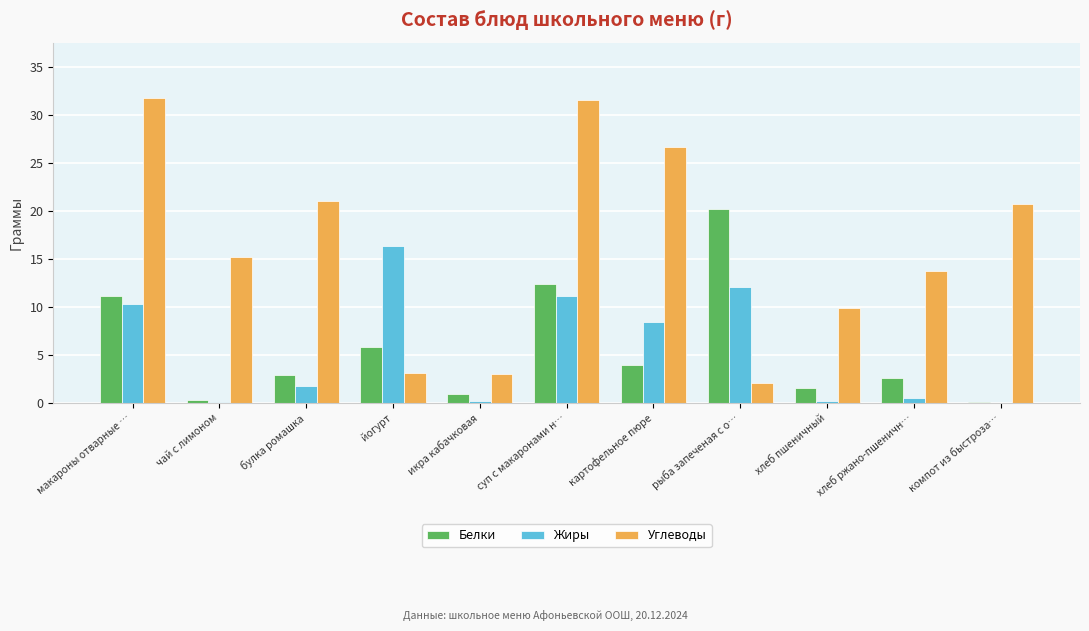

What is the sum of all Белки values?

61.8